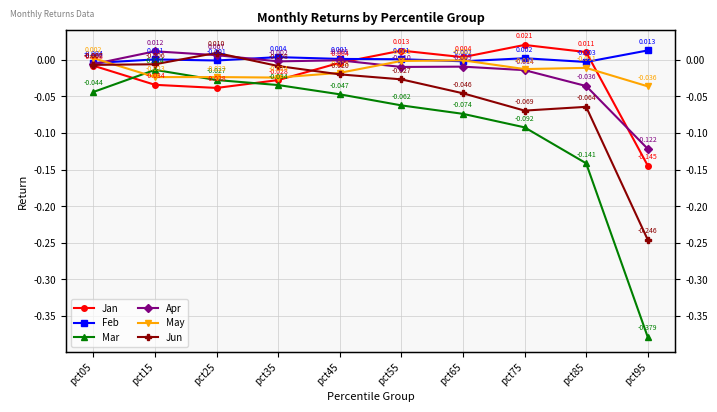

Which series has the widest spread of values?

Mar